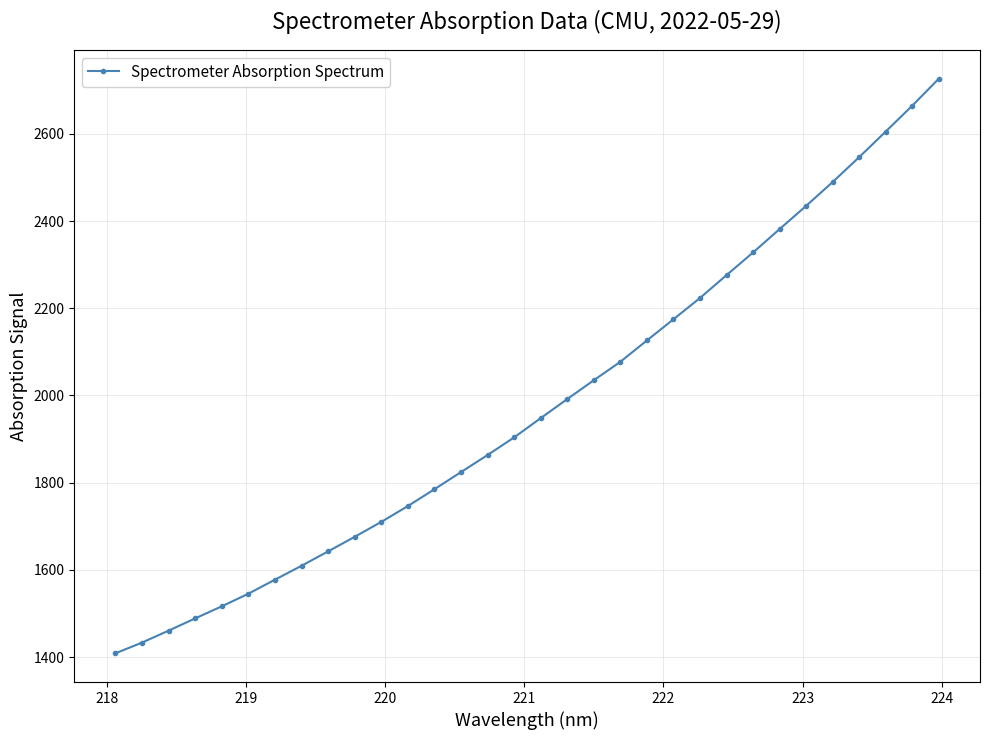

How many values are below 1947?

16